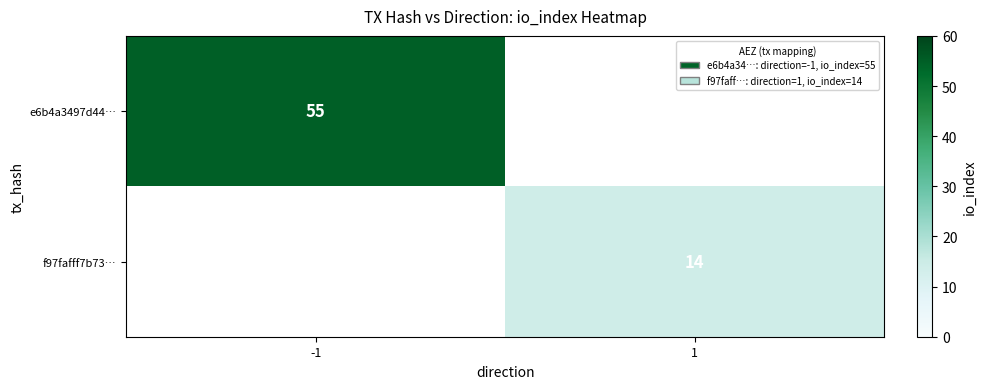

The value of f97fafff7b73… at 1 is 4.4. True or false?

False